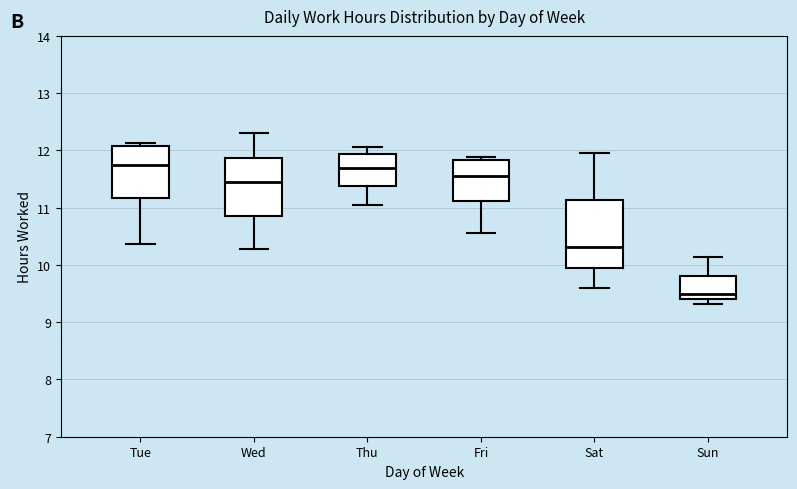

Reading left to right, read every box against the y-axis: the position of its median line, the range the box covers, and the ends of its whiskers. The values are not printed on the chart, so give them approximately, as read against the axis.

Tue: median 11.8, box 11.2 to 12.1, whiskers 10.4 to 12.1 (just above the box's upper edge)
Wed: median 11.4, box 10.9 to 11.9, whiskers 10.3 to 12.3
Thu: median 11.7, box 11.4 to 11.9, whiskers 11.1 to 12.1
Fri: median 11.6, box 11.1 to 11.8, whiskers 10.6 to 11.9
Sat: median 10.3, box 10.0 to 11.1, whiskers 9.6 to 12.0
Sun: median 9.5, box 9.4 to 9.8, whiskers 9.3 to 10.1